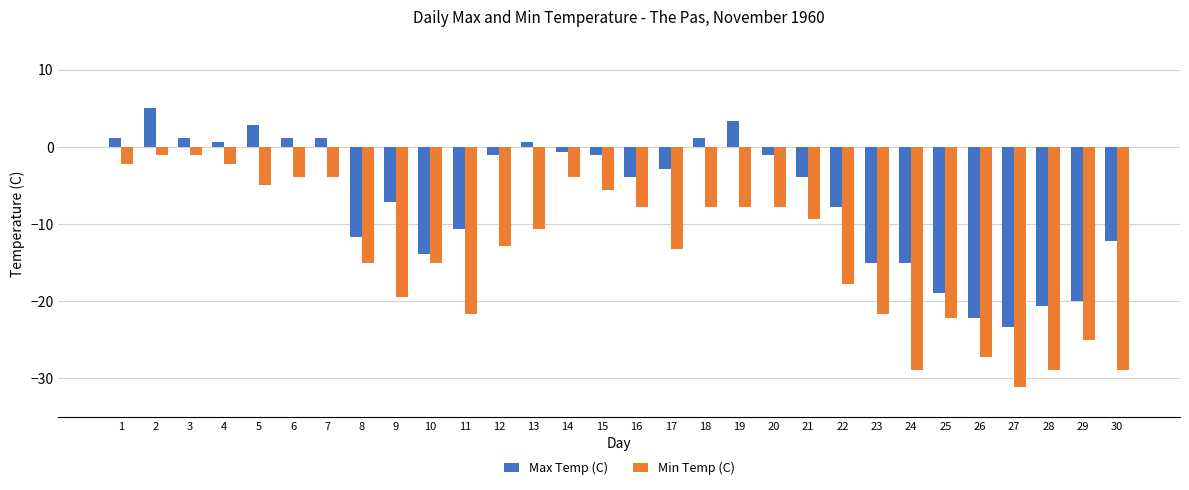

How many groups of bars are there?

30